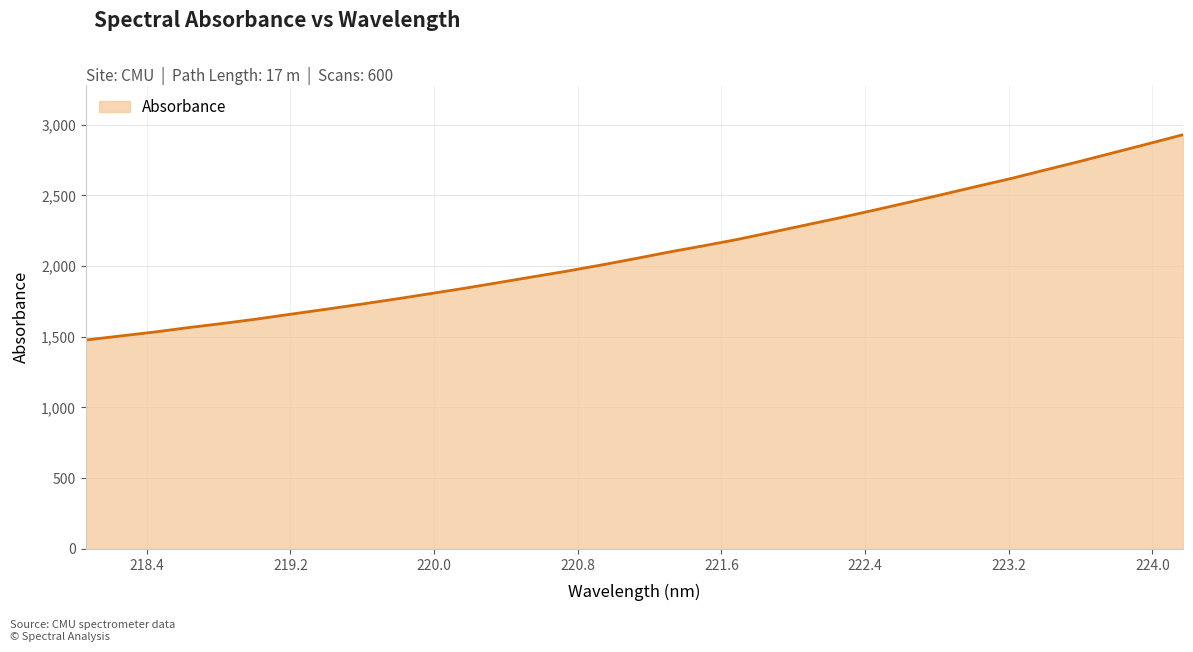

What is the difference between the maximum and minimum values?

1451.6